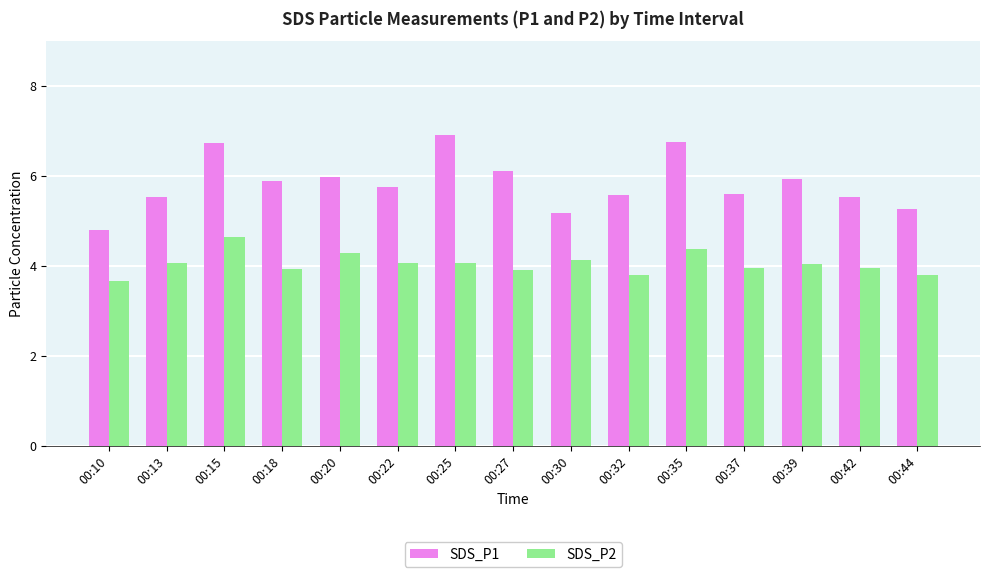

What is the difference between the maximum and second lowest values in the SDS_P1 series?

1.7